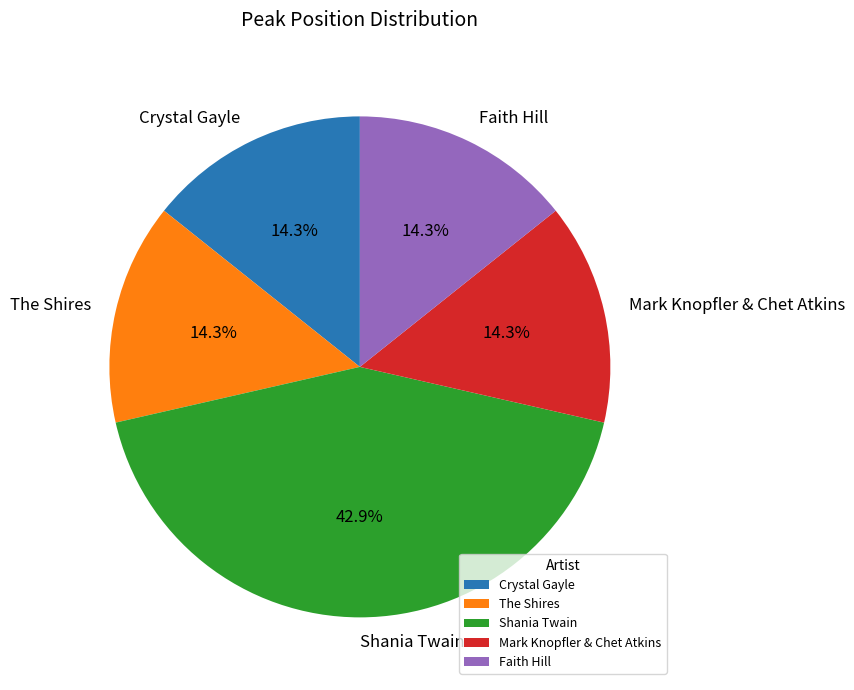

Is Crystal Gayle the majority of the pie?

No